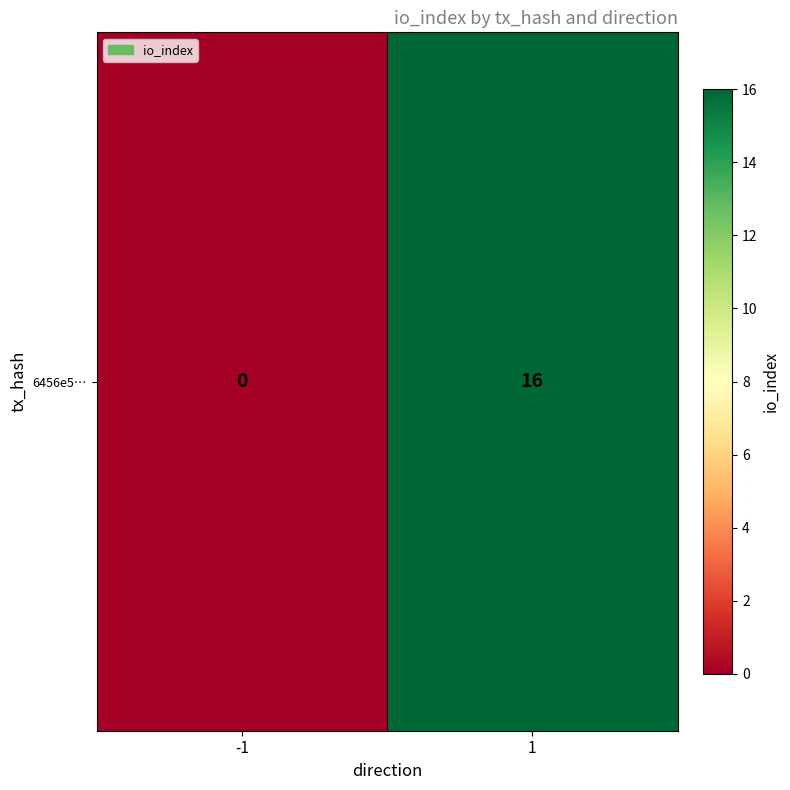

The chart shows a value of 16 at 1. True or false?

True